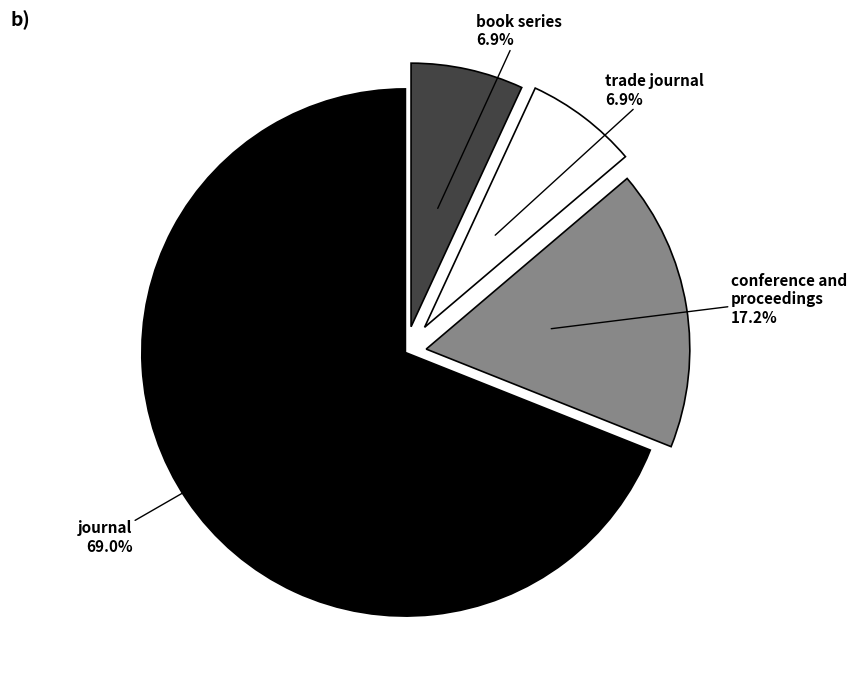

What is the majority slice?

journal